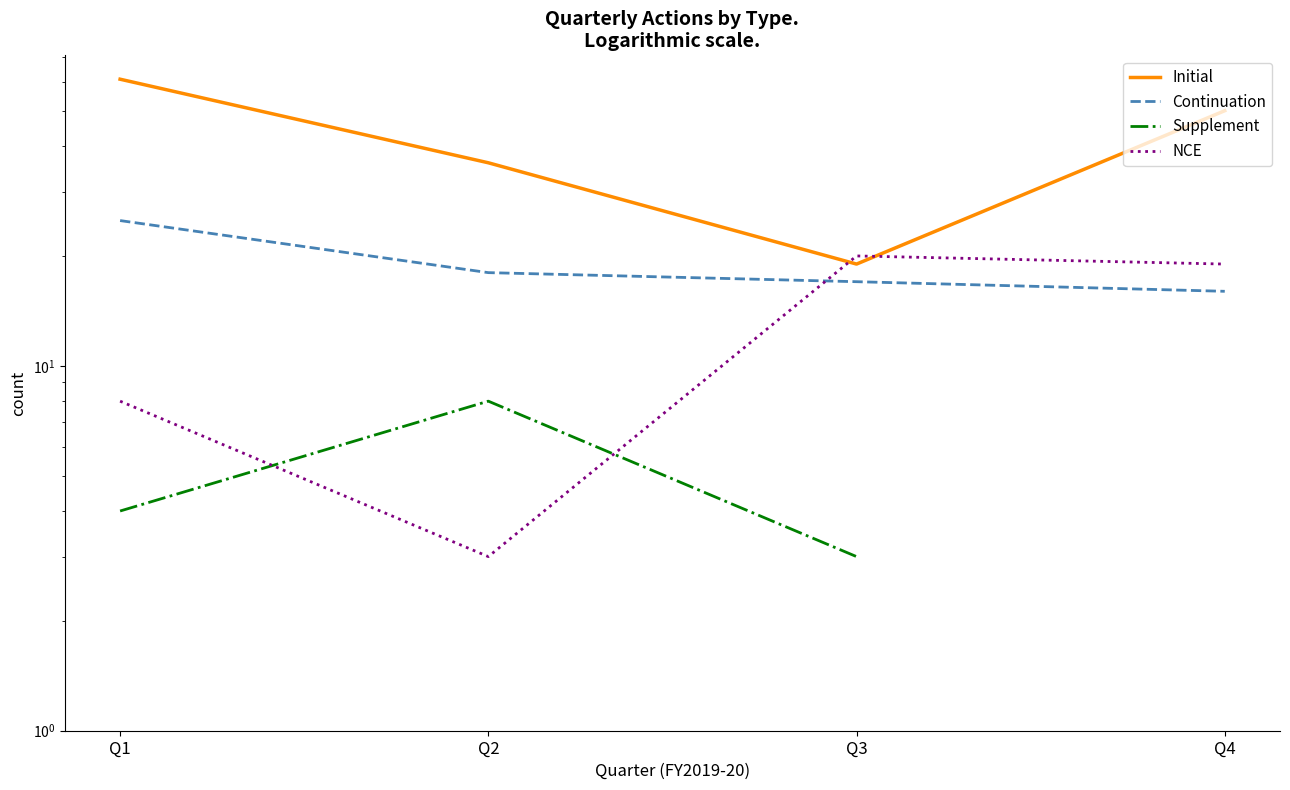

Rank the series by their maximum value, from highest to lowest.

Initial, Continuation, NCE, Supplement